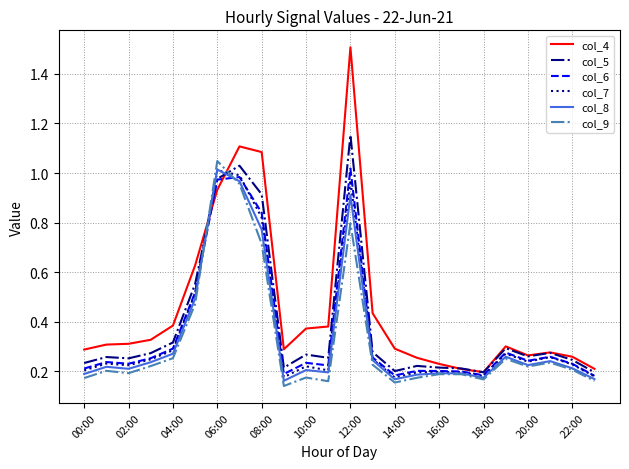

Which series has the widest spread of values?

col_4